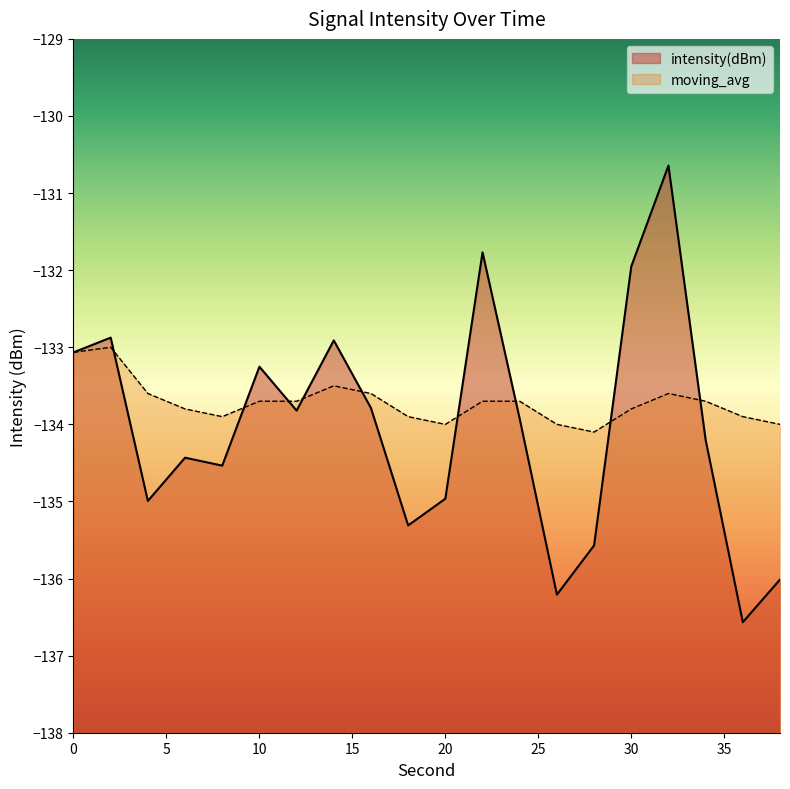

True or false: intensity(dBm) has more than 2 interior local peaks.

True